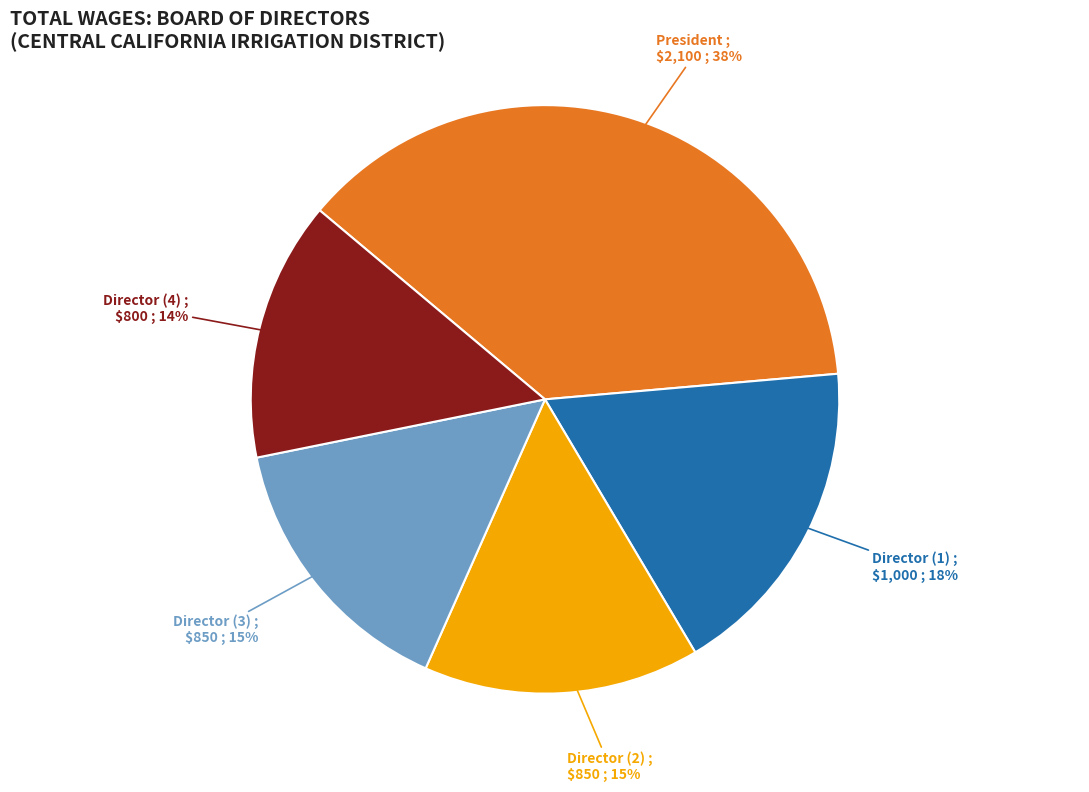

To the nearest percent, what is the average slice percentage?

20%